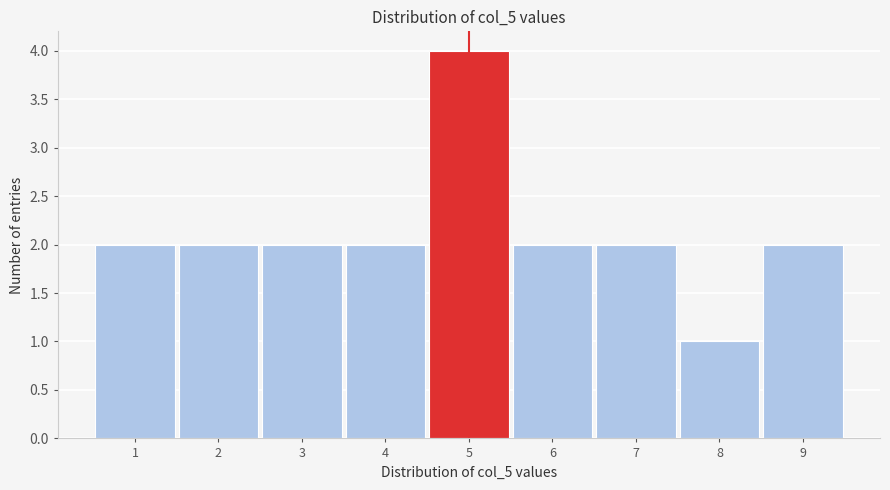

Reading left to right, transcribe this chart: for each bar, give the range it covers on the x-axis and its height. The values are not printed on the chart, so give them approximately, as read against the axis.

0.5 to 1.5: 2
1.5 to 2.5: 2
2.5 to 3.5: 2
3.5 to 4.5: 2
4.5 to 5.5: 4
5.5 to 6.5: 2
6.5 to 7.5: 2
7.5 to 8.5: 1
8.5 to 9.5: 2